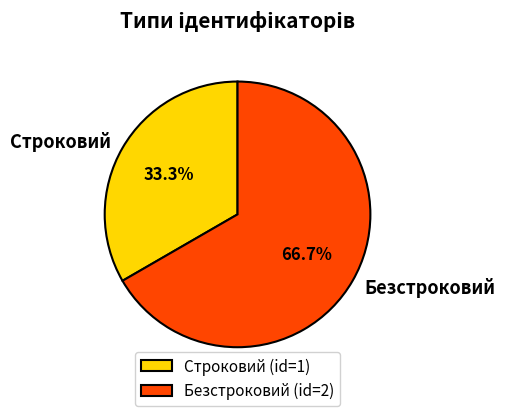

What is the total percentage of Безстроковий and Строковий?

100.0%